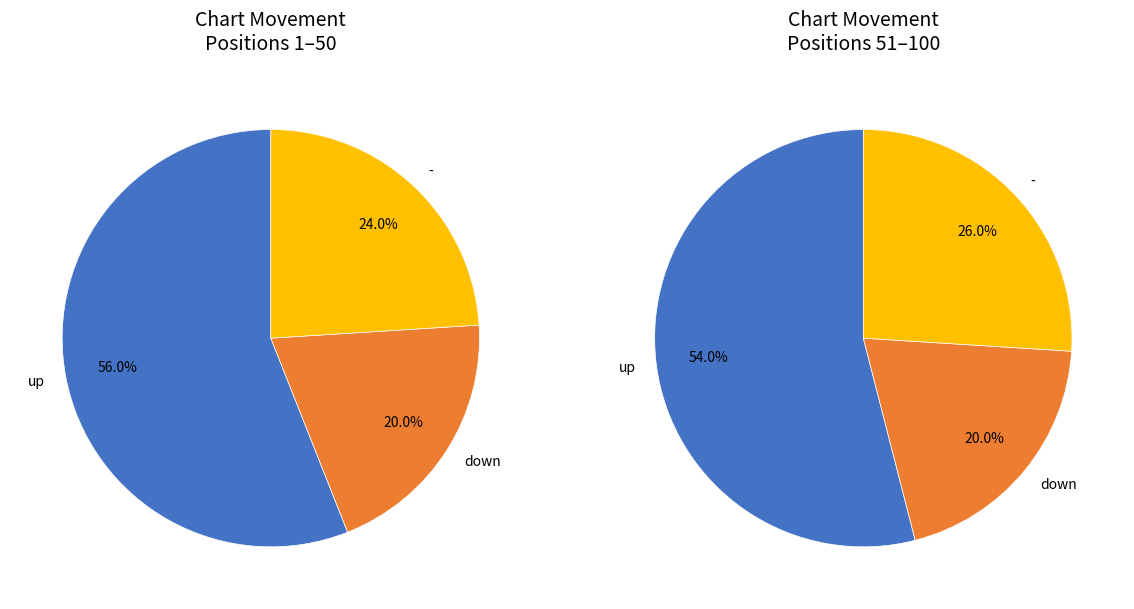

Approximately how many times larger is the value at down compared to up?

0.4